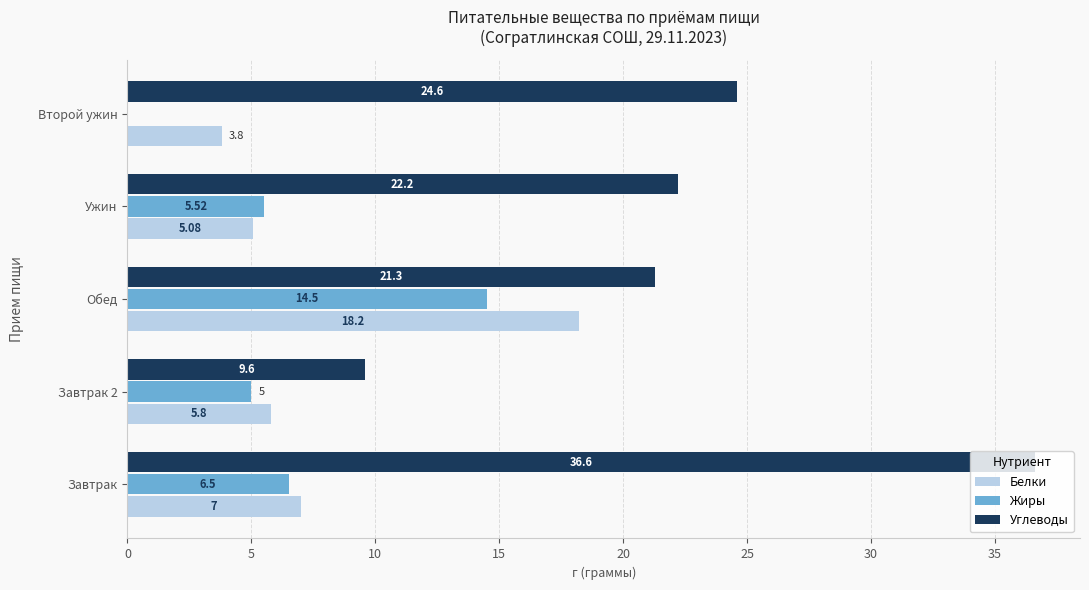

What is the sum of the Жиры values at Второй ужин and Обед?

14.5